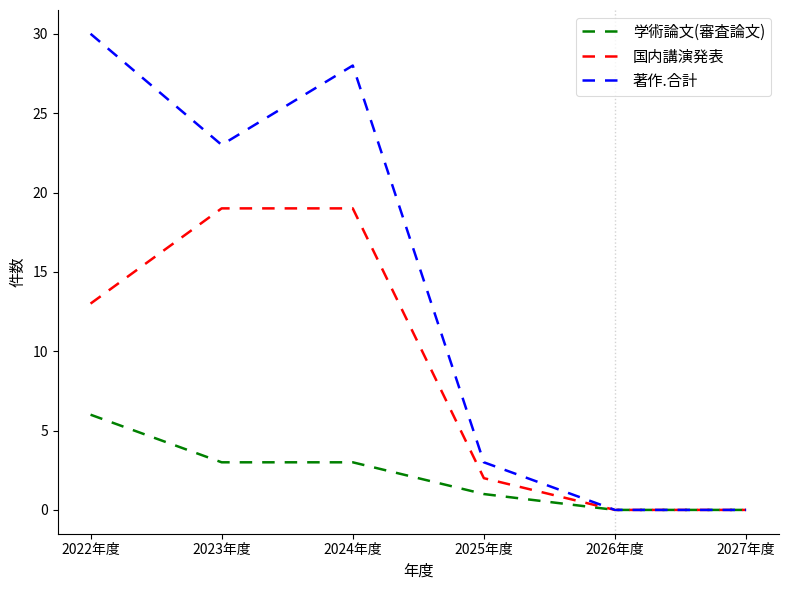

Between 2023年度 and 2024年度, which series saw the biggest shift?

著作.合計